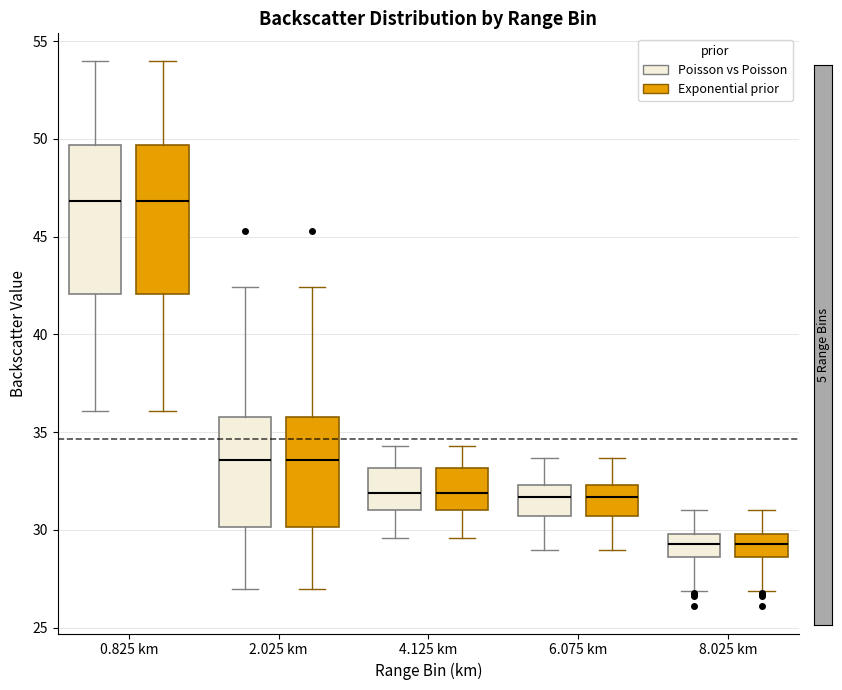

Reading left to right, transcribe this box plot: for each box, give where its median line is, the range the box spans, and where its two whiskers end, as read against the y-axis. The values are not printed on the chart, so give them approximately, as read against the axis.

0.825 km (Poisson vs Poisson): median 47.0, box 42.0 to 49.5, whiskers 36.0 to 54.0
0.825 km (Exponential prior): median 47.0, box 42.0 to 49.5, whiskers 36.0 to 54.0
2.025 km (Poisson vs Poisson): median 33.5, box 30.0 to 36.0, whiskers 27.0 to 42.5
2.025 km (Exponential prior): median 33.5, box 30.0 to 36.0, whiskers 27.0 to 42.5
4.125 km (Poisson vs Poisson): median 32.0, box 31.0 to 33.0, whiskers 29.5 to 34.5
4.125 km (Exponential prior): median 32.0, box 31.0 to 33.0, whiskers 29.5 to 34.5
6.075 km (Poisson vs Poisson): median 31.5, box 30.5 to 32.5, whiskers 29.0 to 33.5
6.075 km (Exponential prior): median 31.5, box 30.5 to 32.5, whiskers 29.0 to 33.5
8.025 km (Poisson vs Poisson): median 29.5, box 28.5 to 30.0, whiskers 27.0 to 31.0
8.025 km (Exponential prior): median 29.5, box 28.5 to 30.0, whiskers 27.0 to 31.0